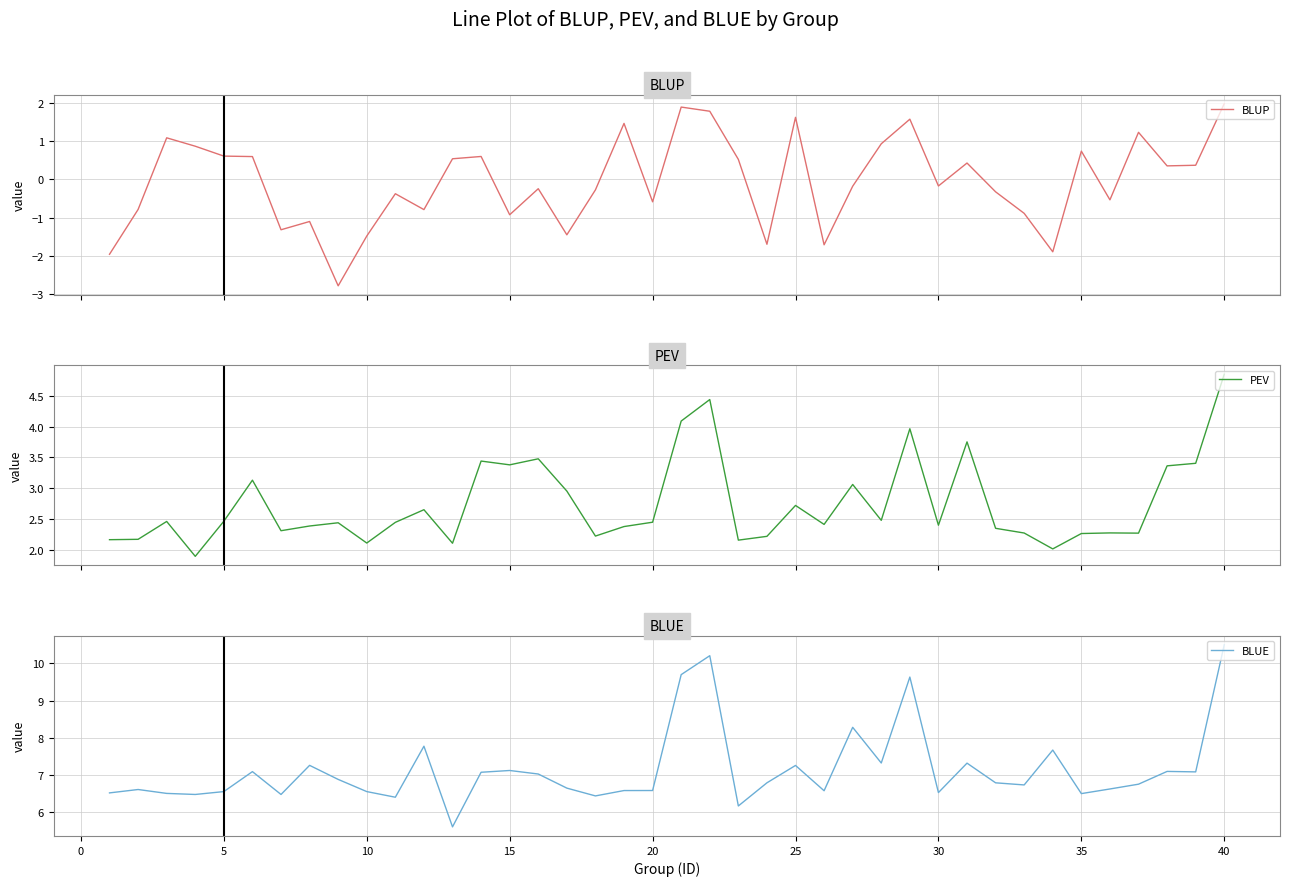

Which series has the largest total across all categories?

BLUE